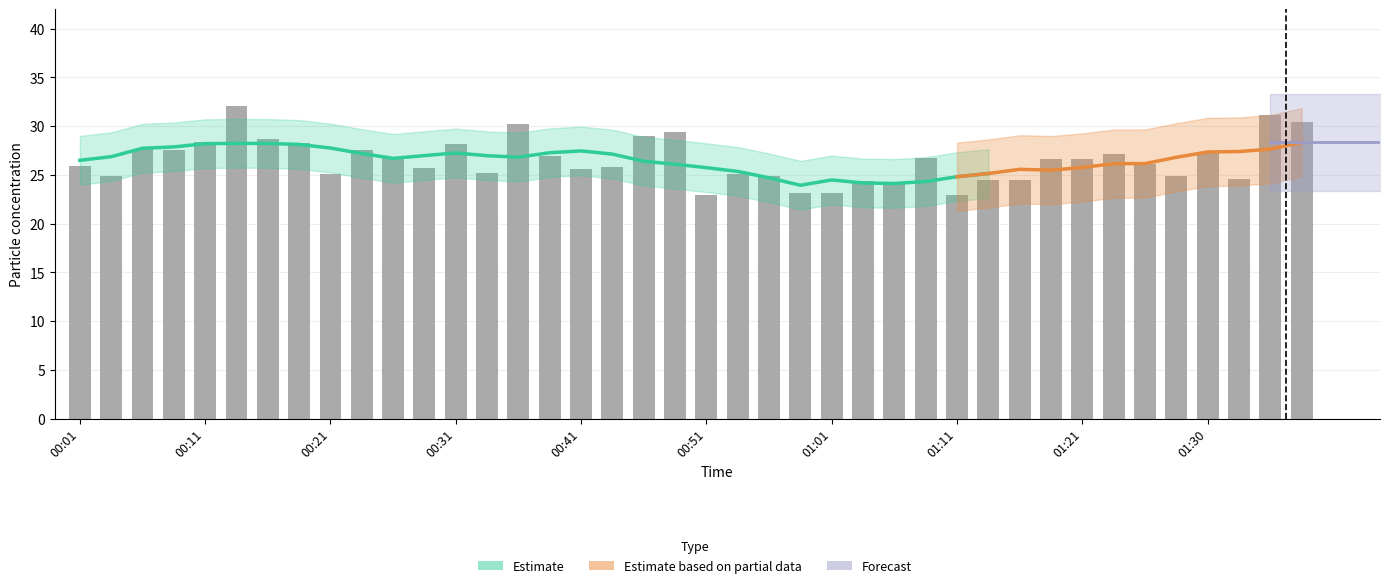

Where does the data first go above 26?

00:06